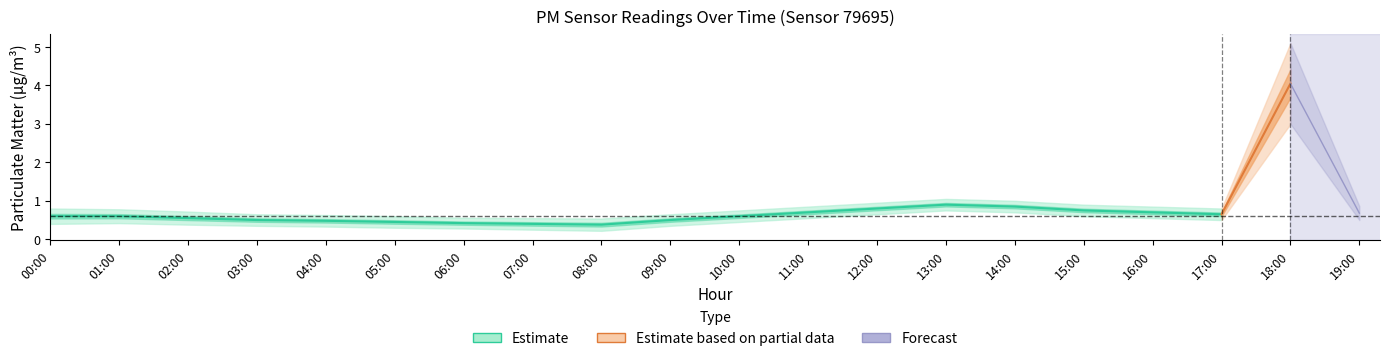

List the labels in order of P2 value, largest first.

18:00, 13:00, 14:00, 12:00, 15:00, 11:00, 16:00, 19:00, 17:00, 00:00, 01:00, 10:00, 02:00, 03:00, 09:00, 04:00, 05:00, 06:00, 07:00, 08:00